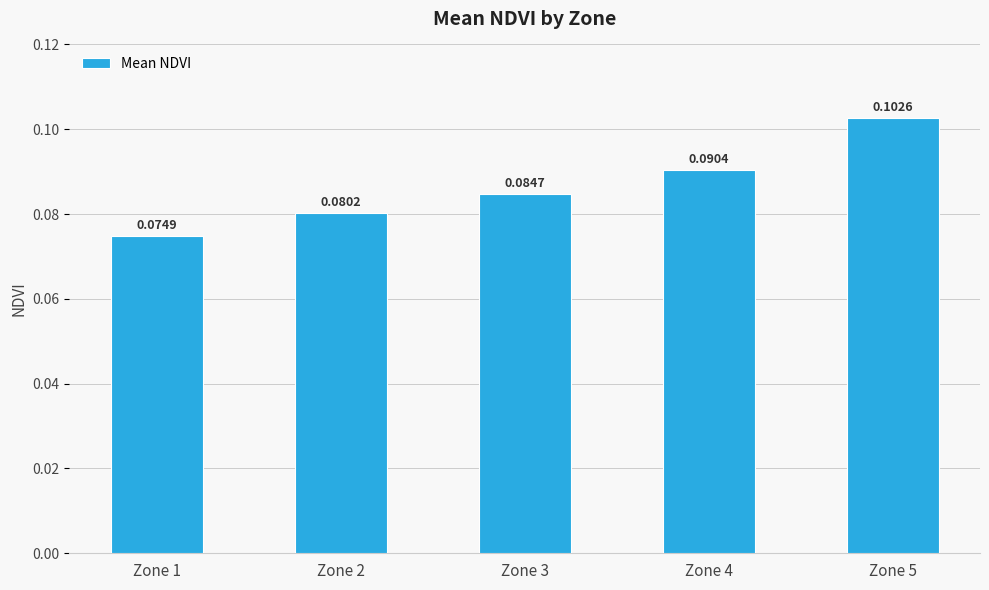

What is the sum of all values?

0.4